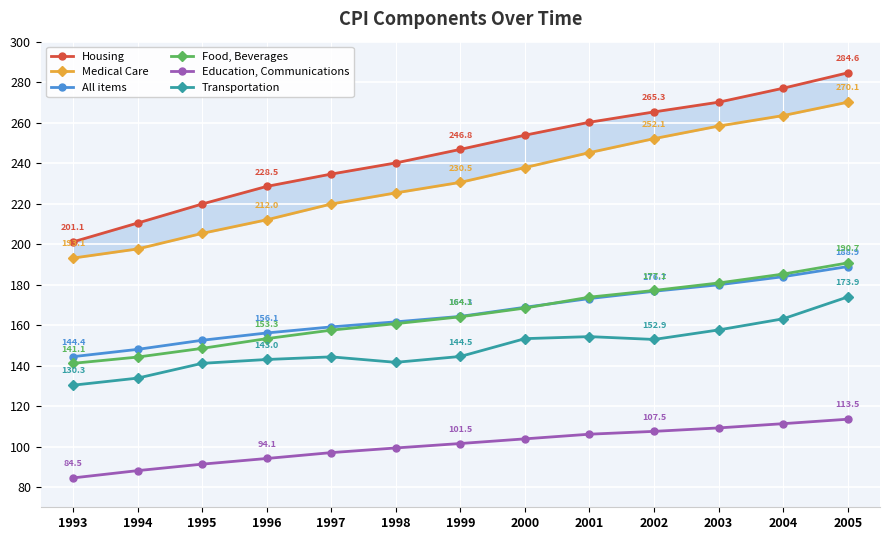

What is the value of the All items point at the 11th from the left?

179.9